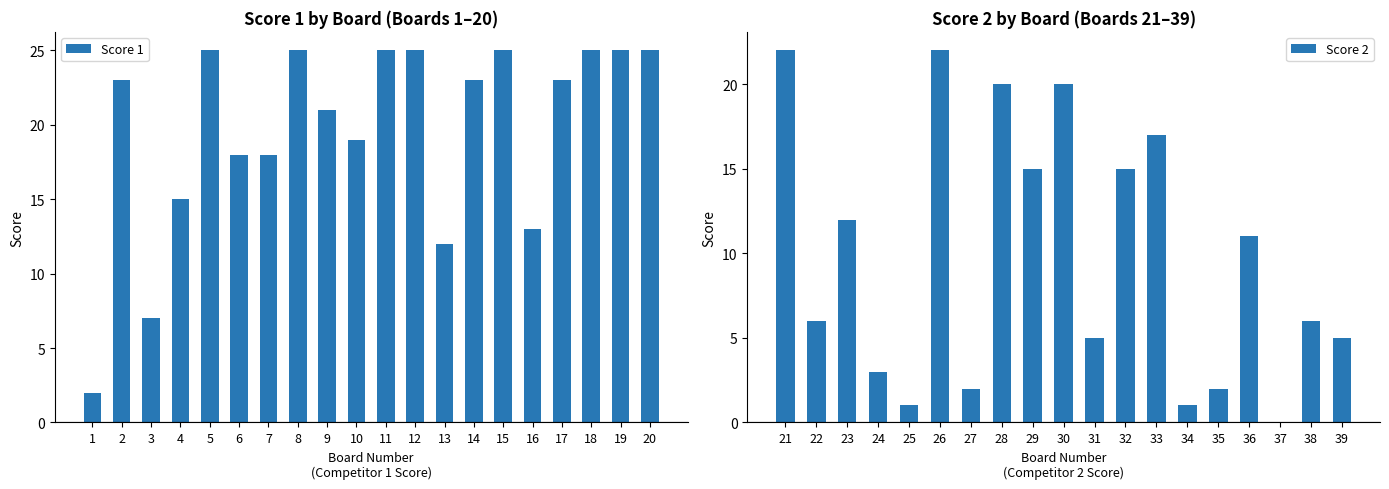

Which series has the largest total across all categories?

Score 1